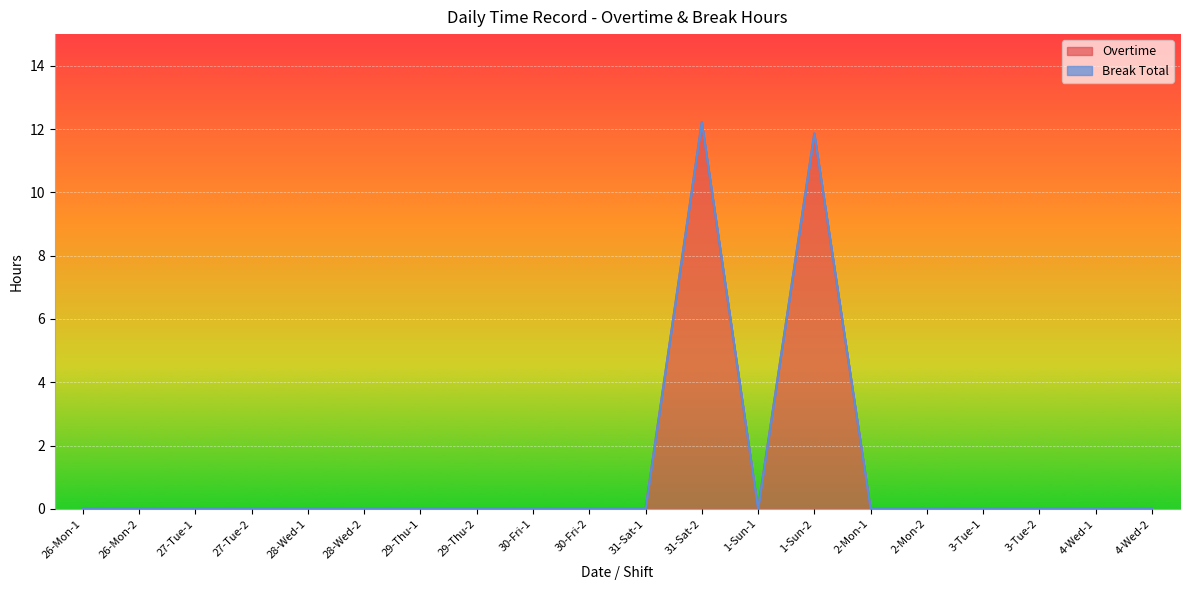

How many positive values are there?

2